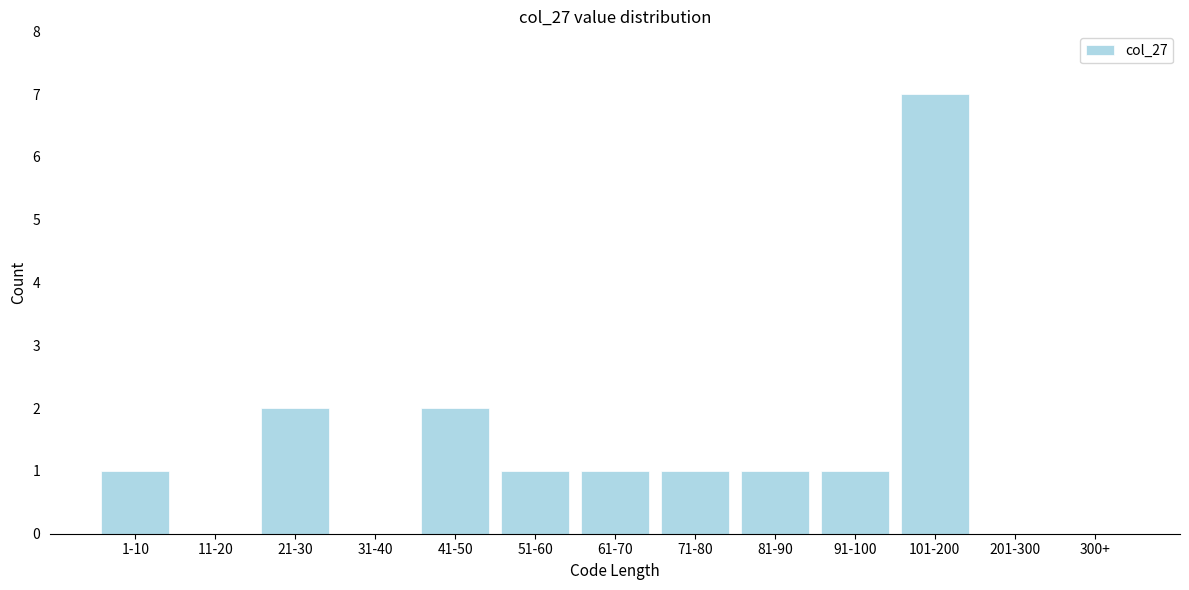

Reading left to right, extract all data points from this chart.

1-10=1	11-20=0	21-30=2	31-40=0	41-50=2	51-60=1	61-70=1	71-80=1	81-90=1	91-100=1	101-200=7	201-300=0	300+=0